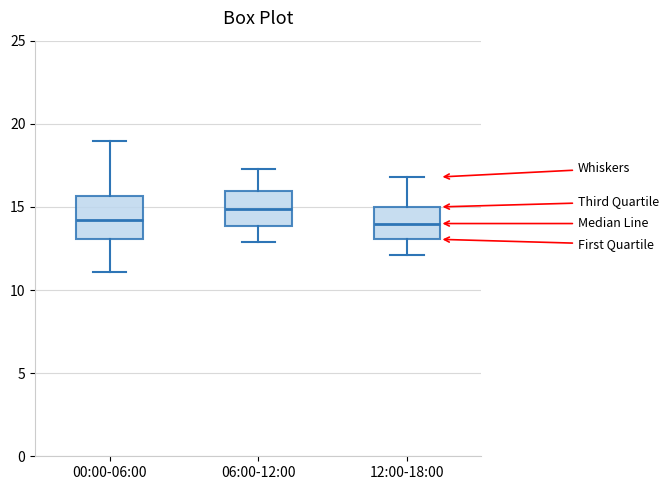

Where is the lower edge of the box for 00:00-06:00 on the y-axis? The values are not printed on the chart, so give them approximately, as read against the axis.

13.0